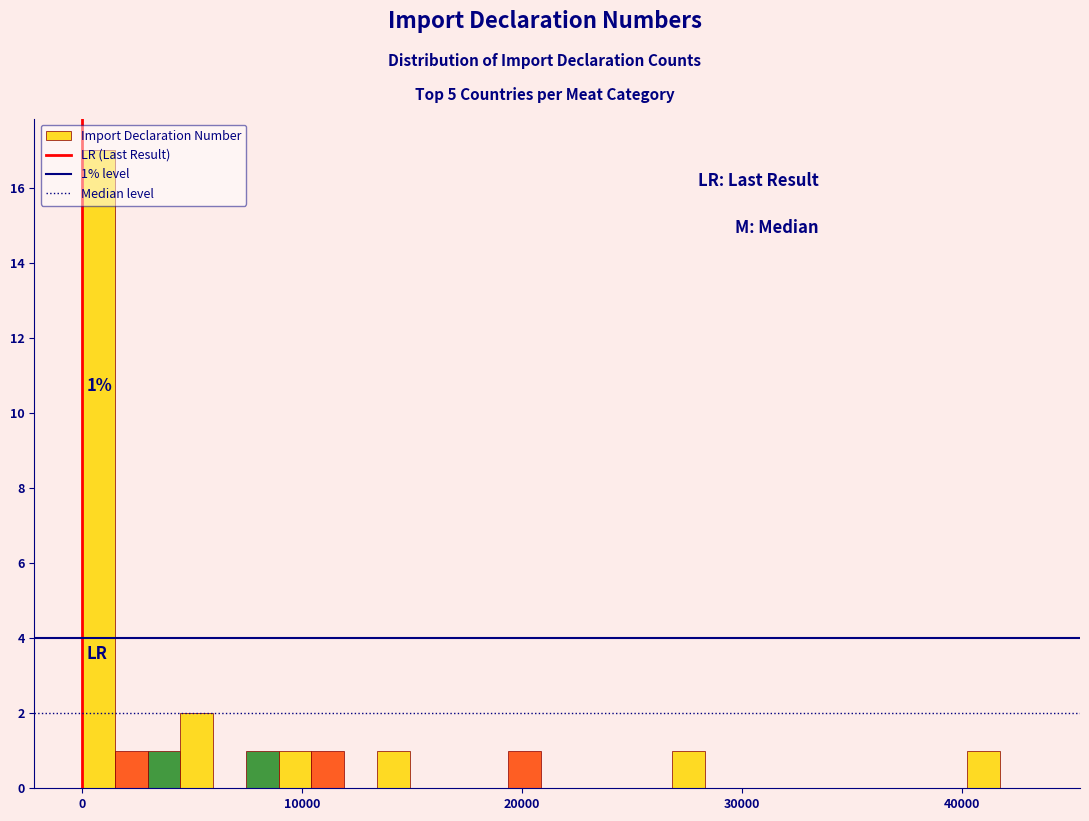

Around what value on the x-axis is the tallest bar? Give the approximate position of its centre, as read against the axis.

1000